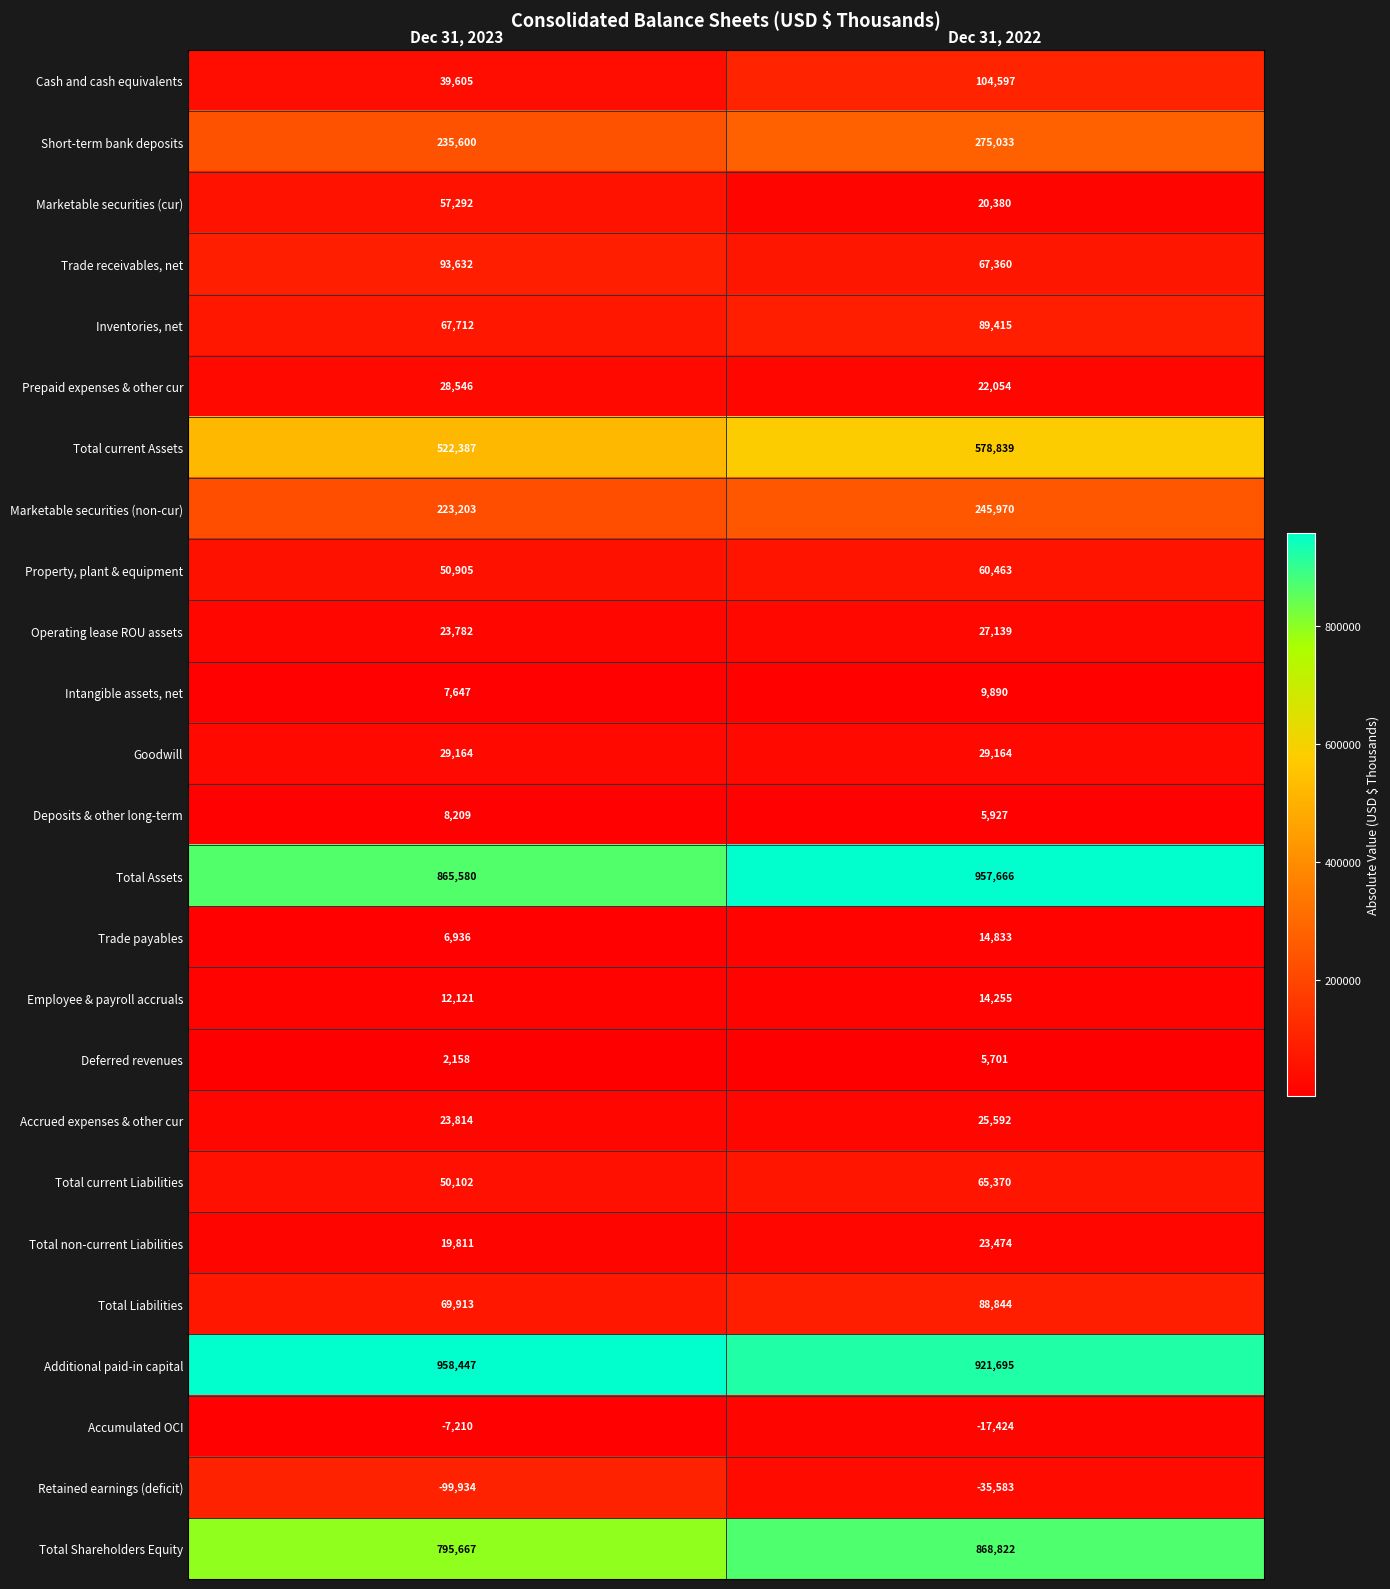

What is the spread (max minus min) of values at Dec 31, 2022?

993249